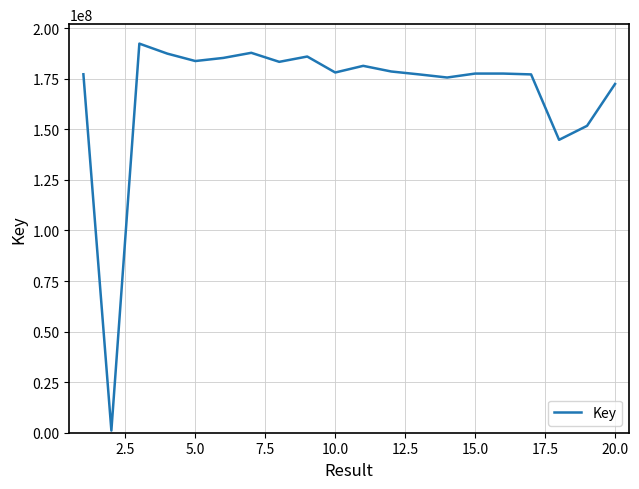

What is the greatest value displayed?

192412087